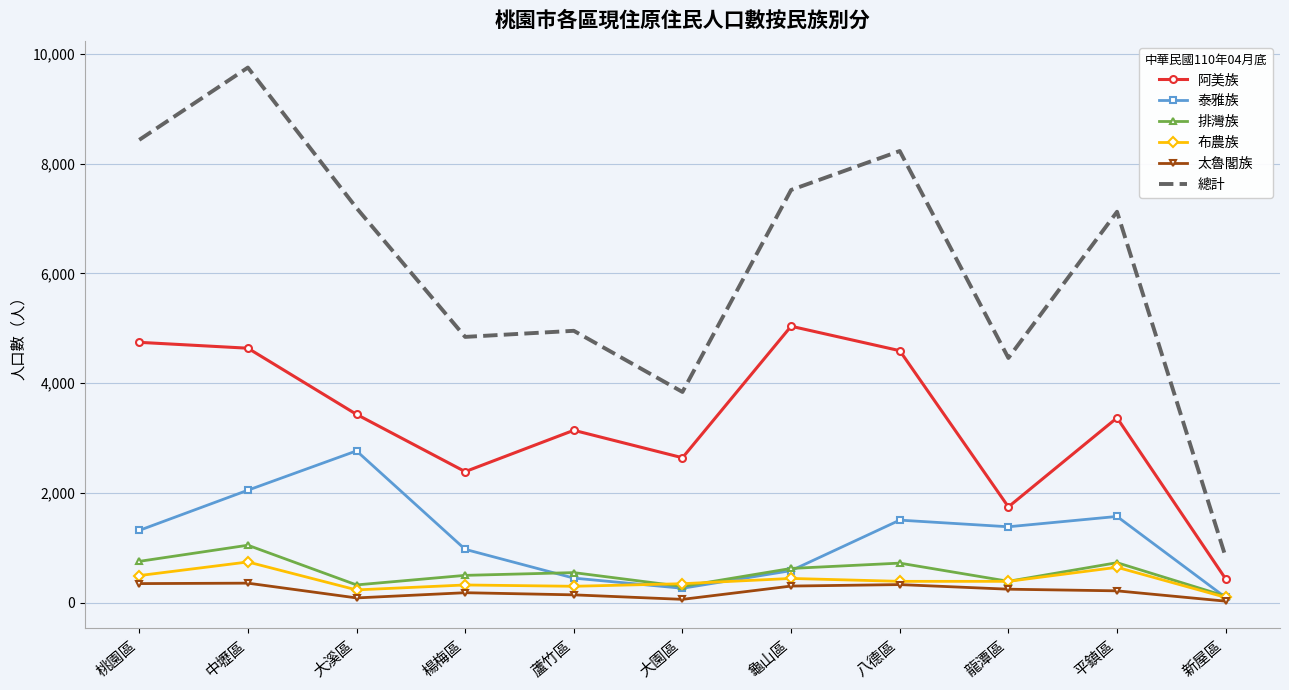

What position from the left is 桃園區?

1